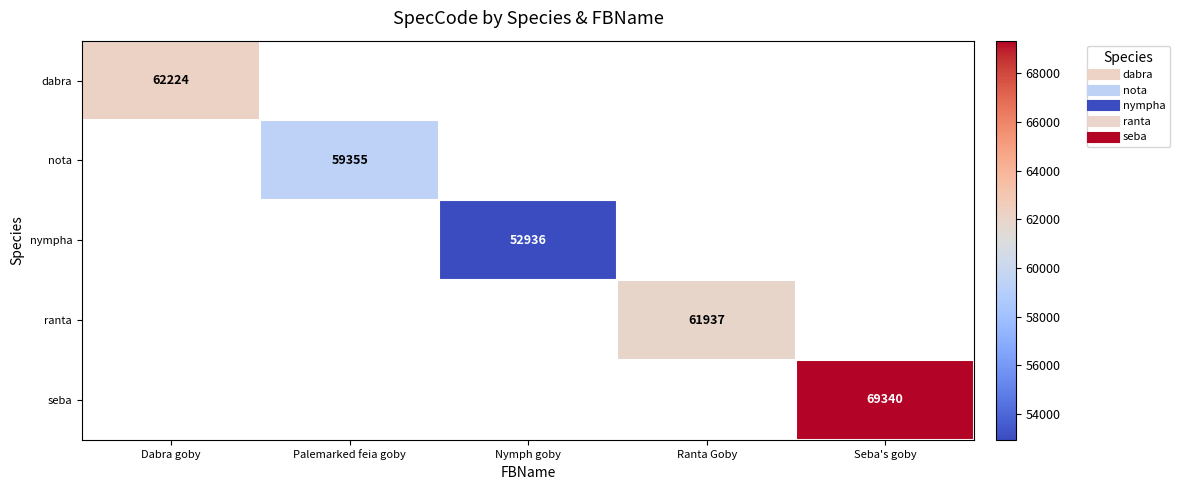

True or false: ranta has a value of 30125.0 at Ranta Goby.

False